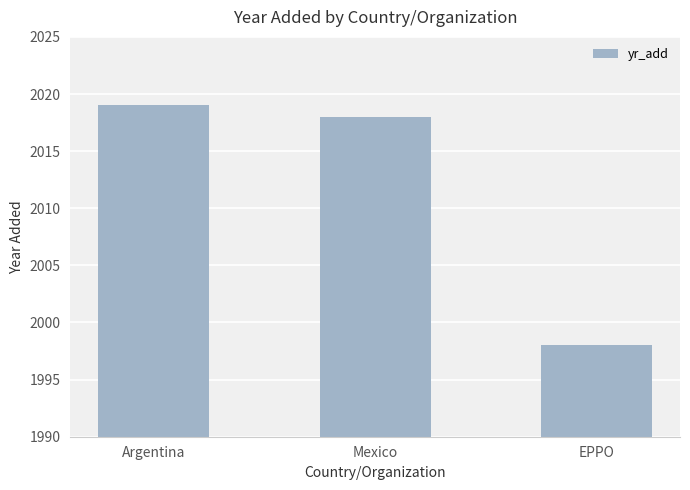

Which category has the lowest value across all series?

EPPO